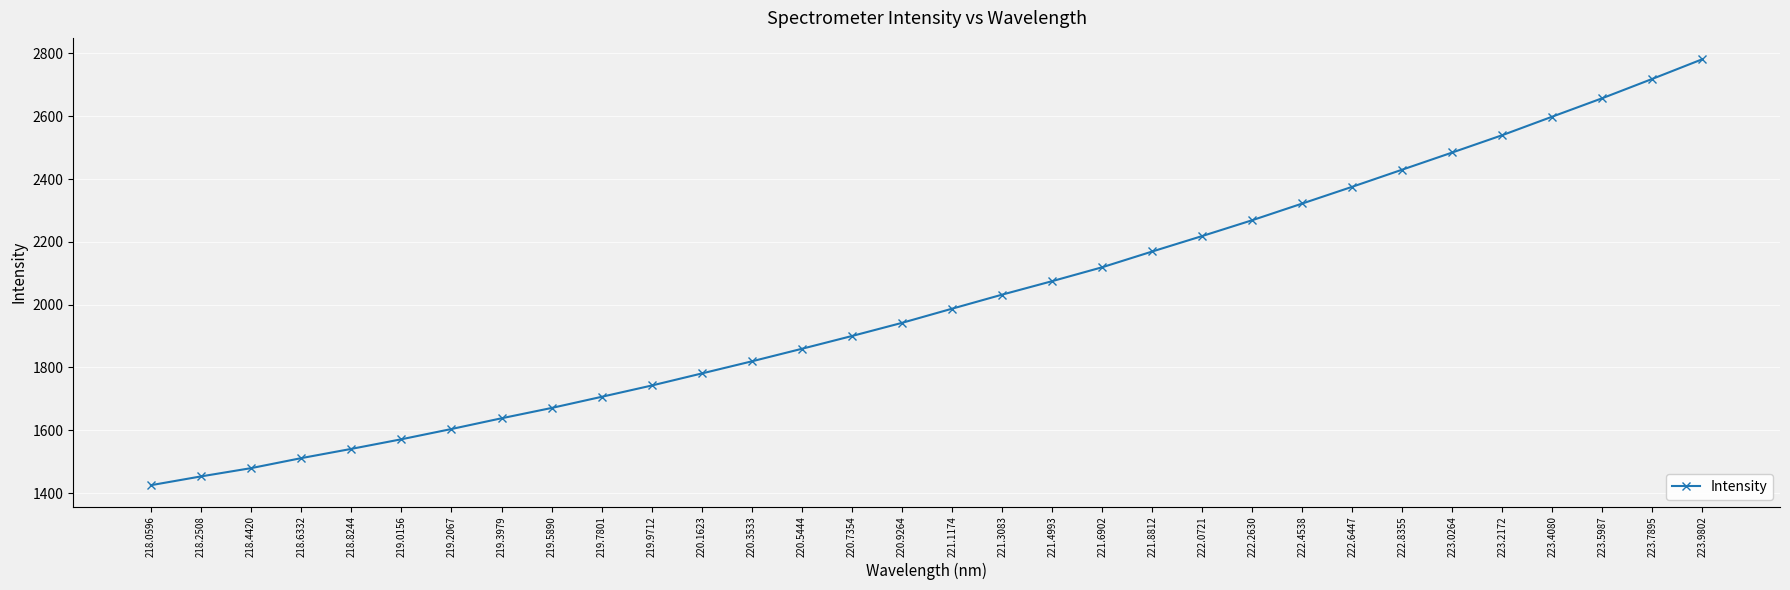

What is the change in value from 218.8244 to 220.3533?

+278.9